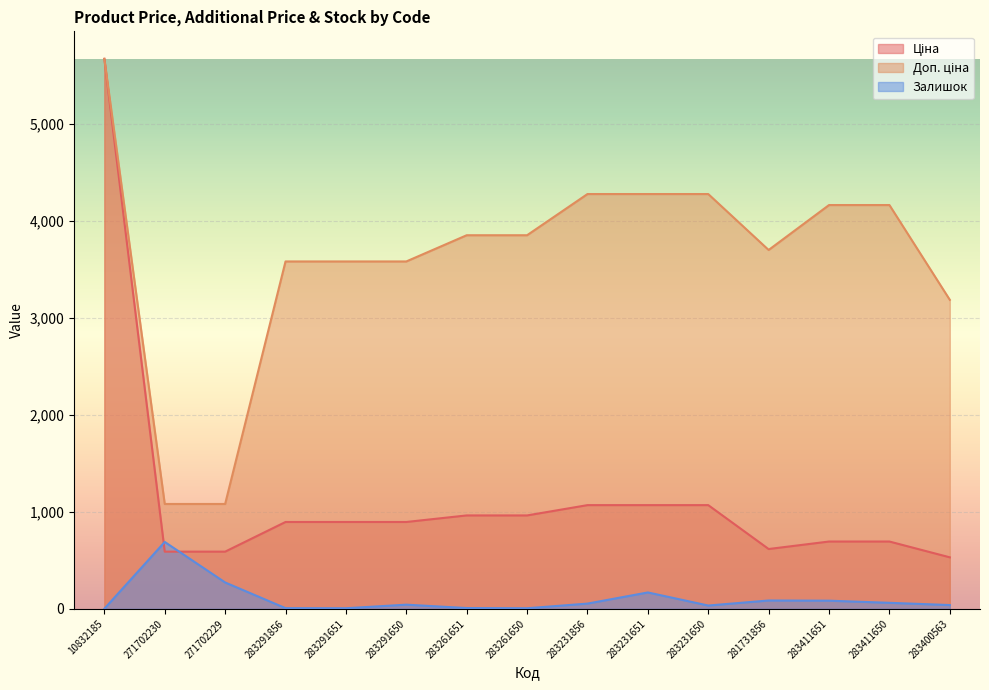

How many series are shown in this chart?

3